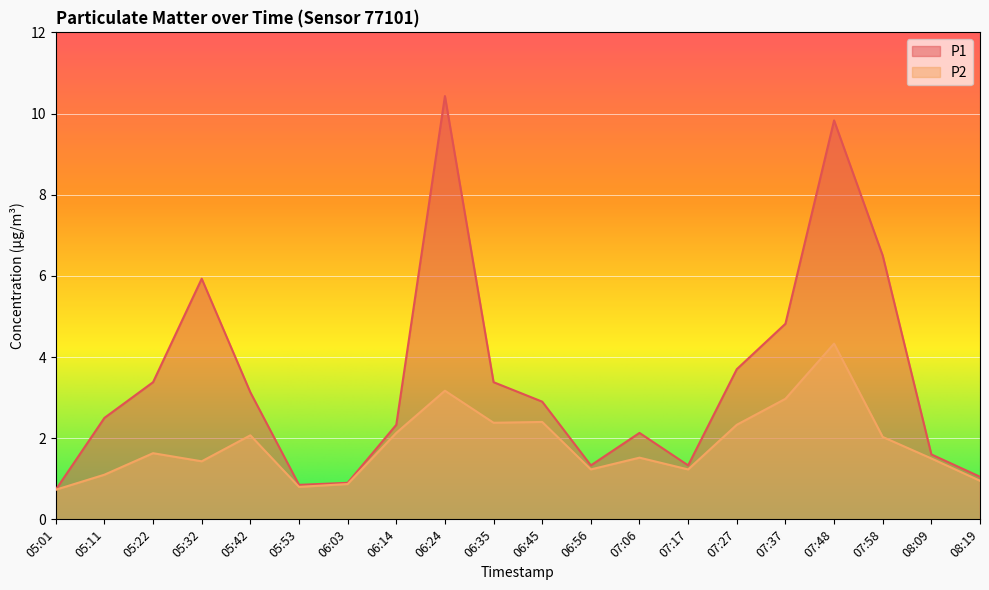

Which has a higher value, 06:14 or 06:35?

06:35